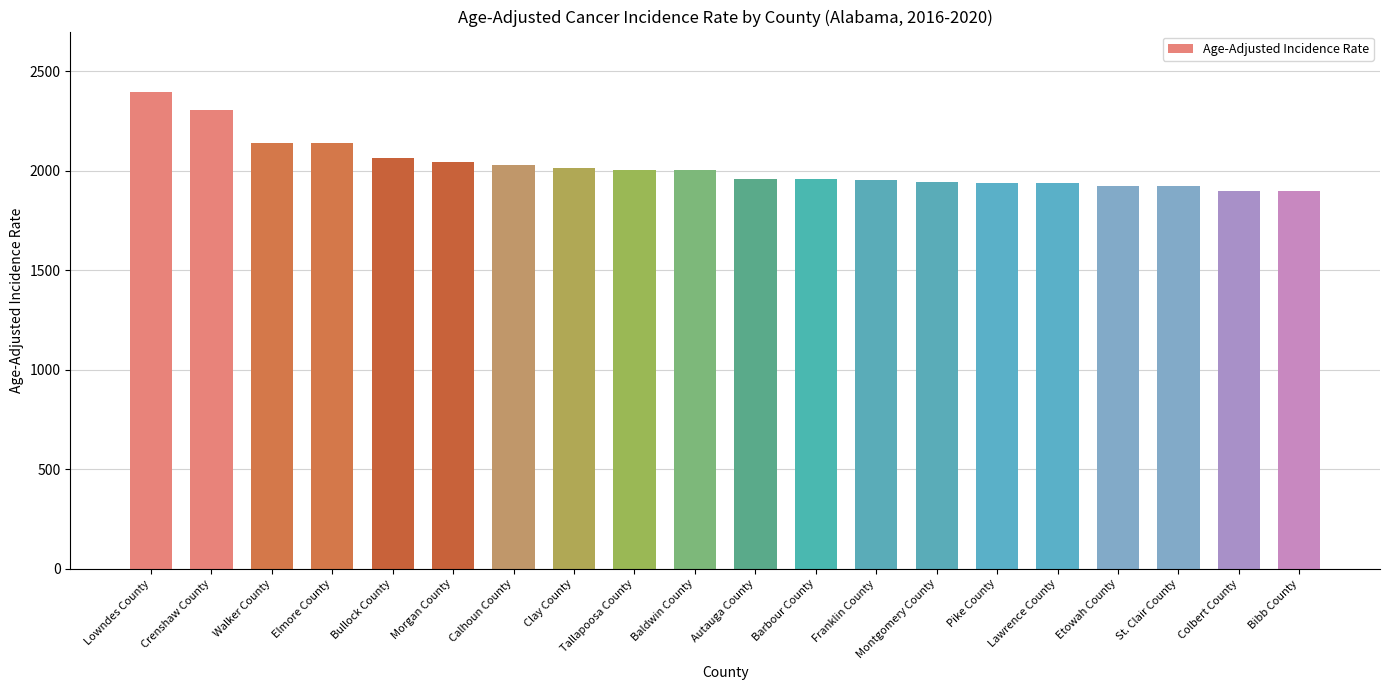

The chart shows a value of 1943.8 at Montgomery County. True or false?

True